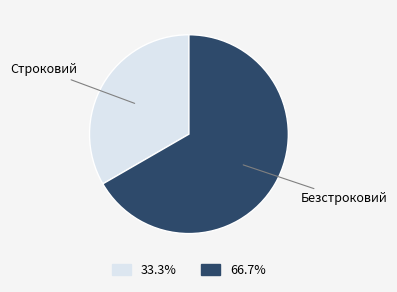

Is there any slice that represents more than half of the pie?

Yes